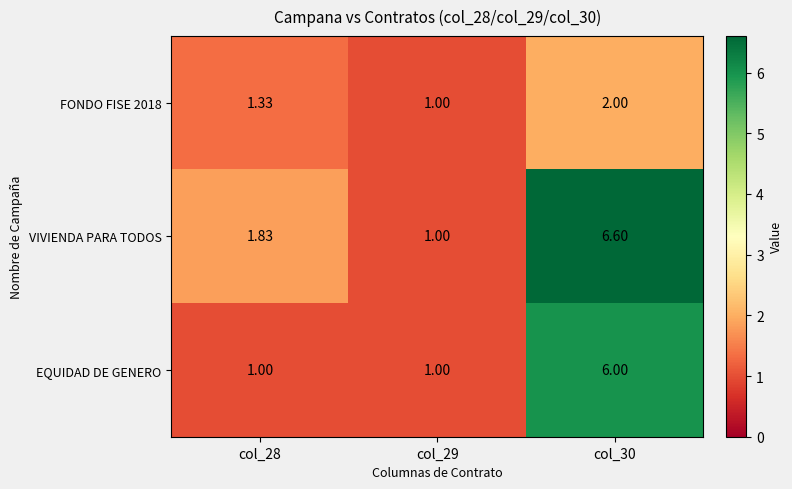

Is the value of VIVIENDA PARA TODOS at col_30 greater than the value of FONDO FISE 2018 at col_30?

Yes